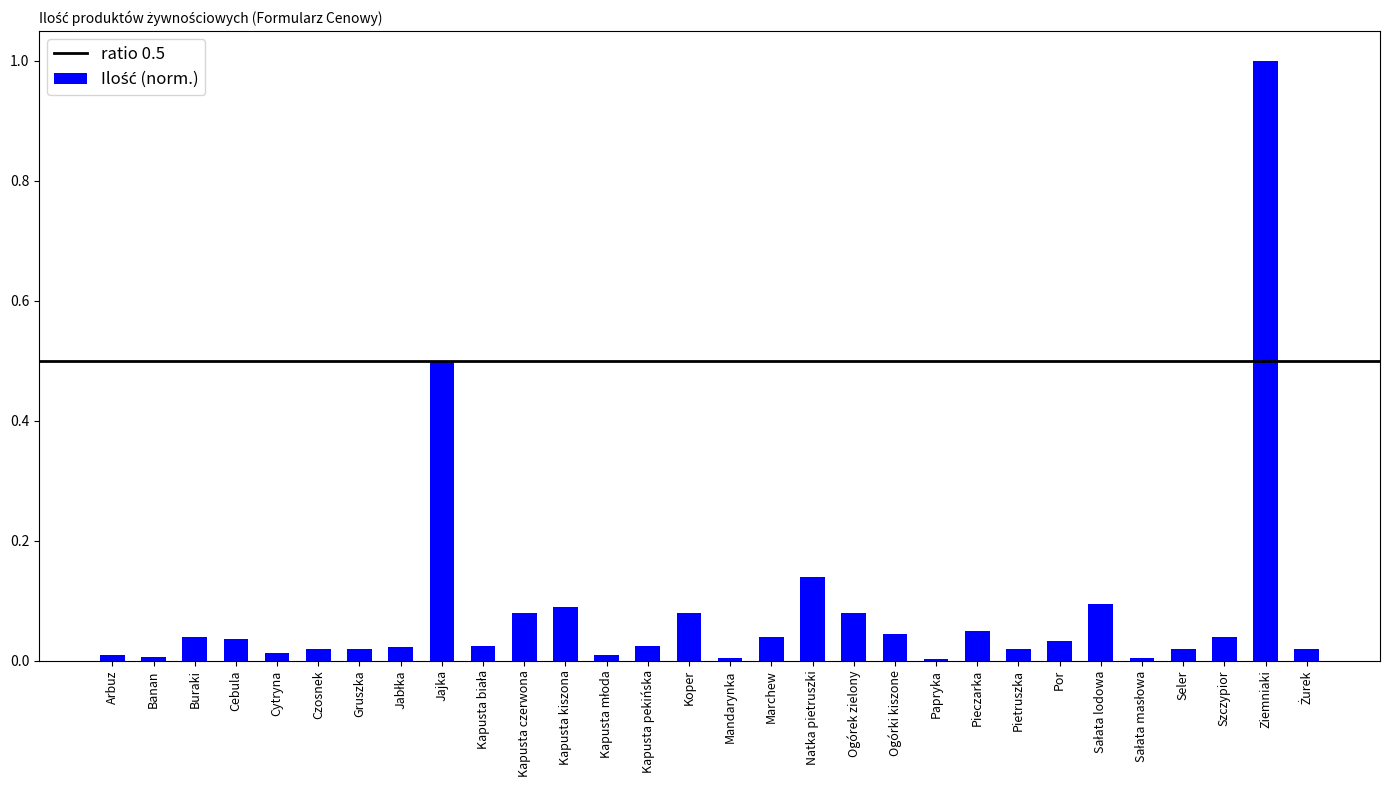

The value at Papryka is 0.0. True or false?

True